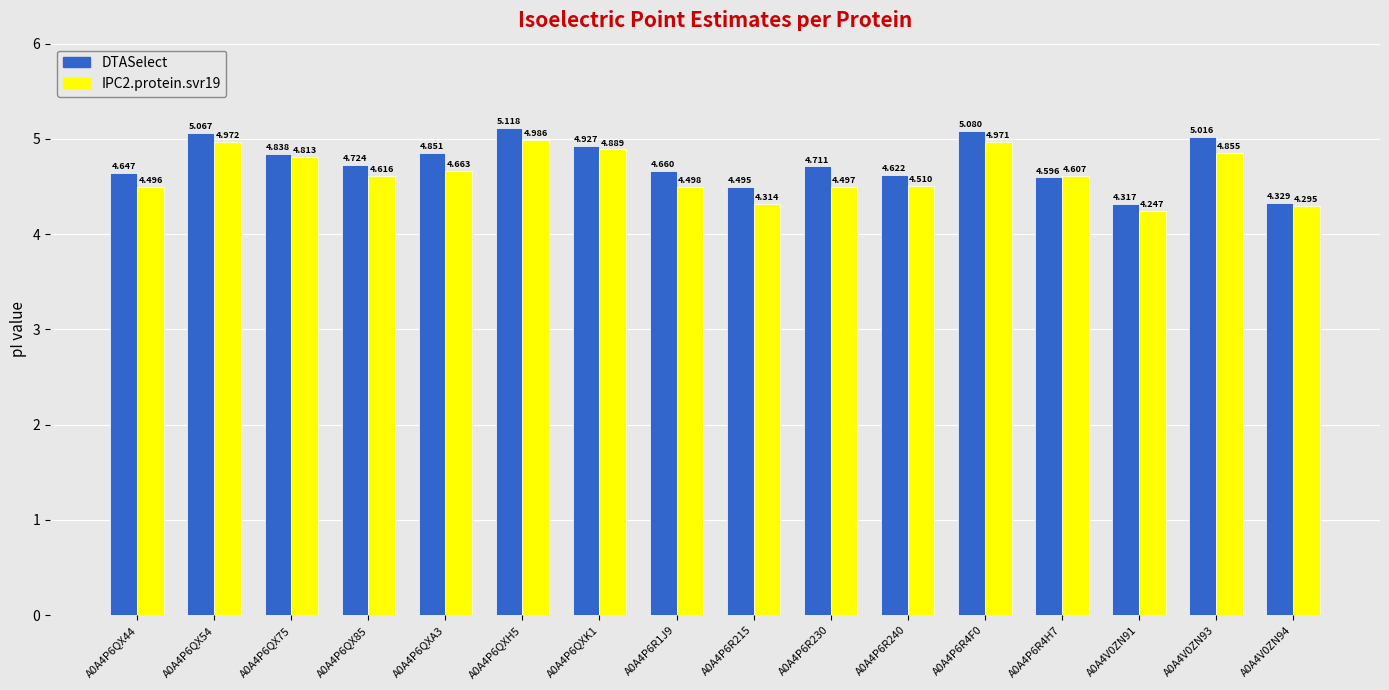

What is the difference between the maximum and second lowest values in the DTASelect series?

0.8